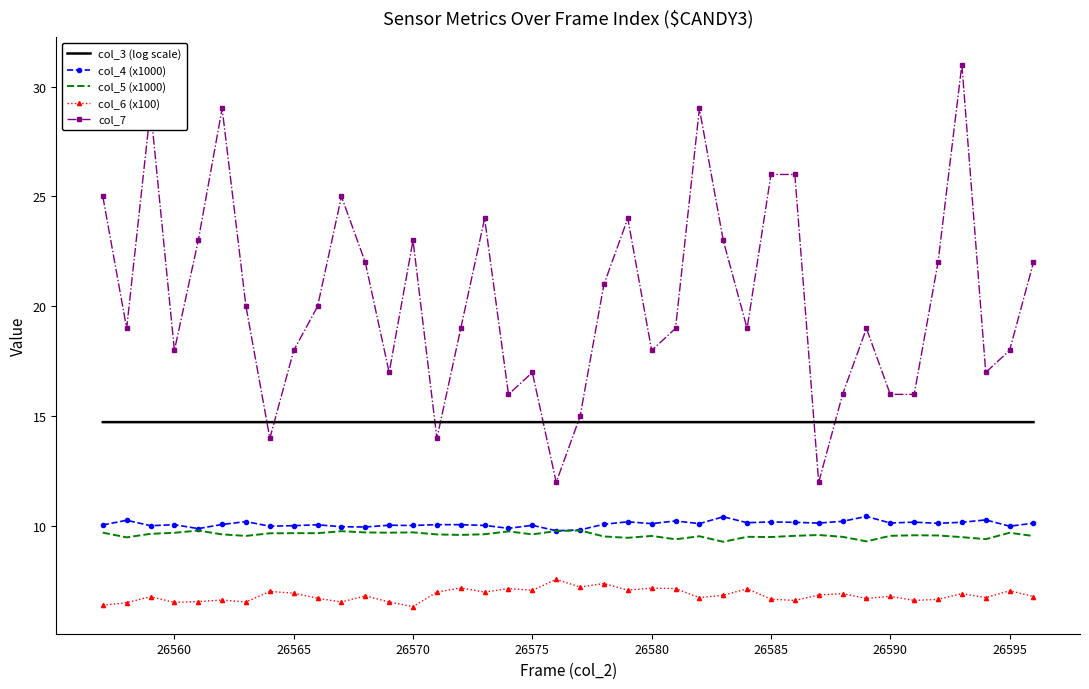

True or false: col_7 and col_5 (x1000) intersect in this chart.

False